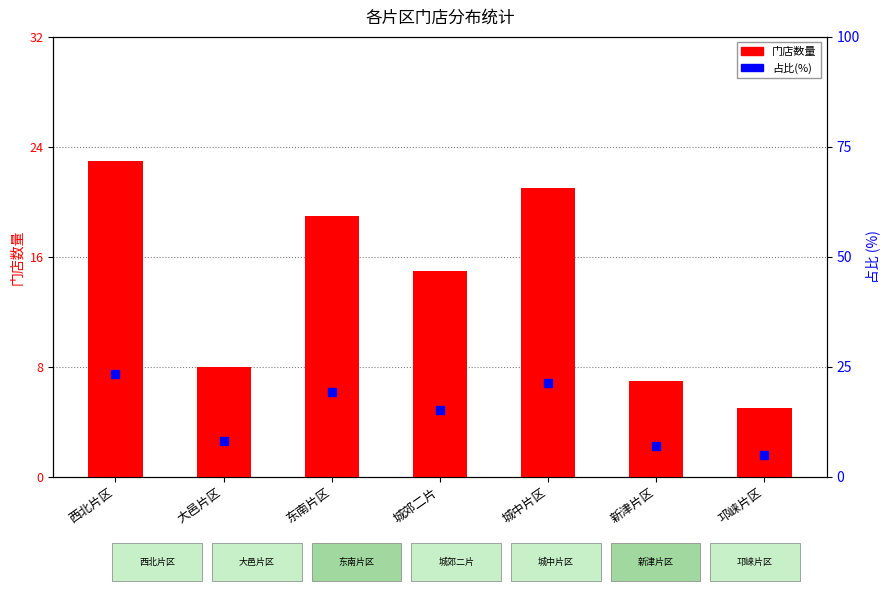

Which series contains the lowest Y value?

门店数量